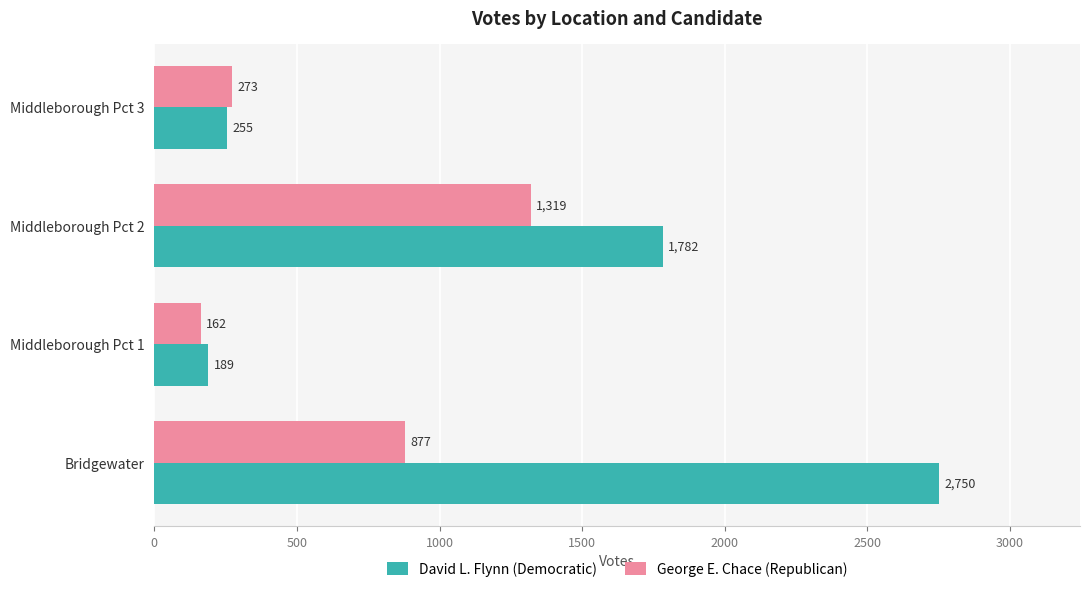

What is the maximum value shown in the chart?

2750